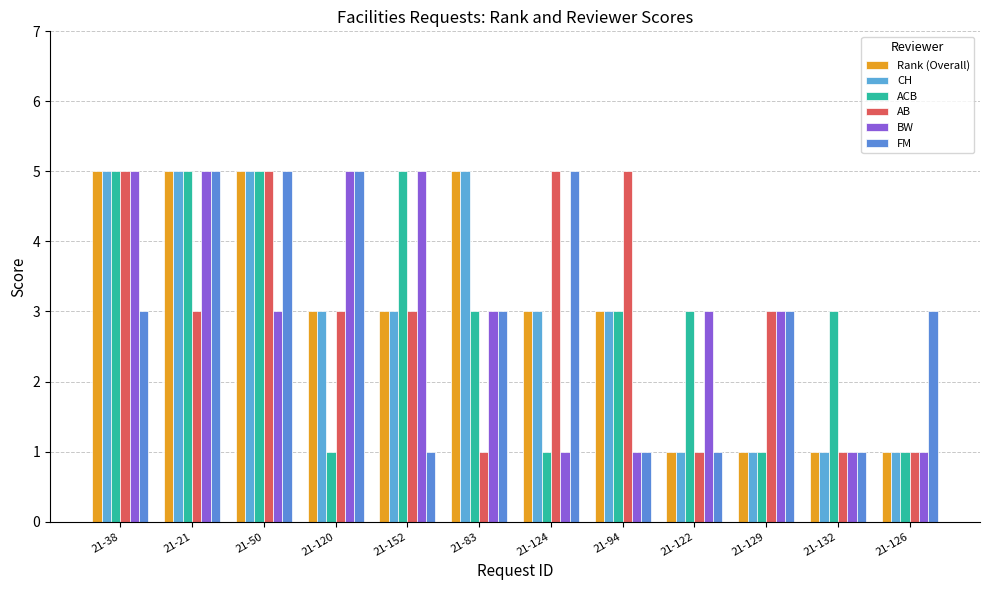

Does the chart contain any negative values?

No